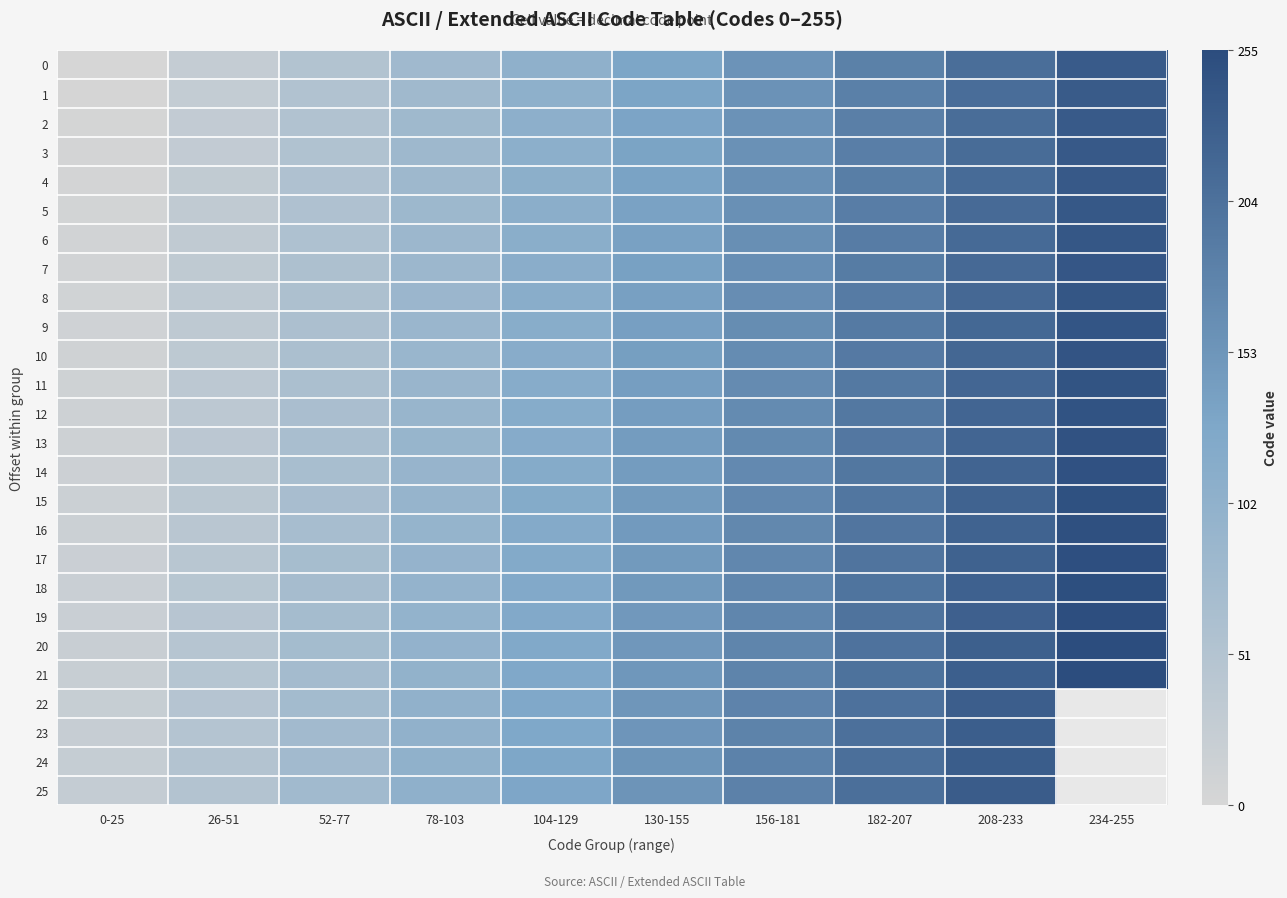

How many data points in 9 are less than 139?

5